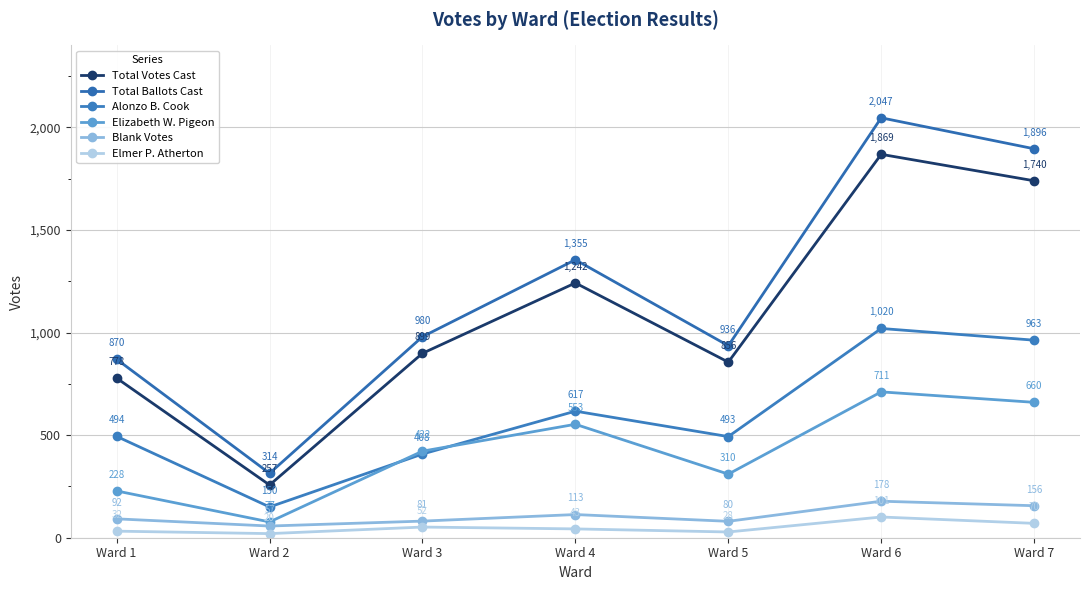

What is the maximum value for Blank Votes?

178